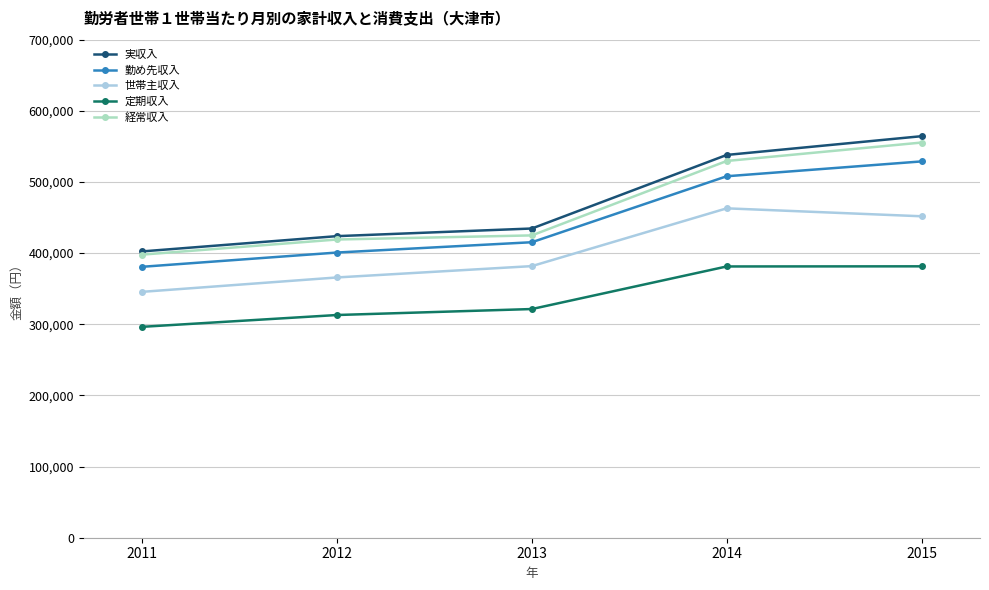

What is the minimum value for 経常収入?

397906